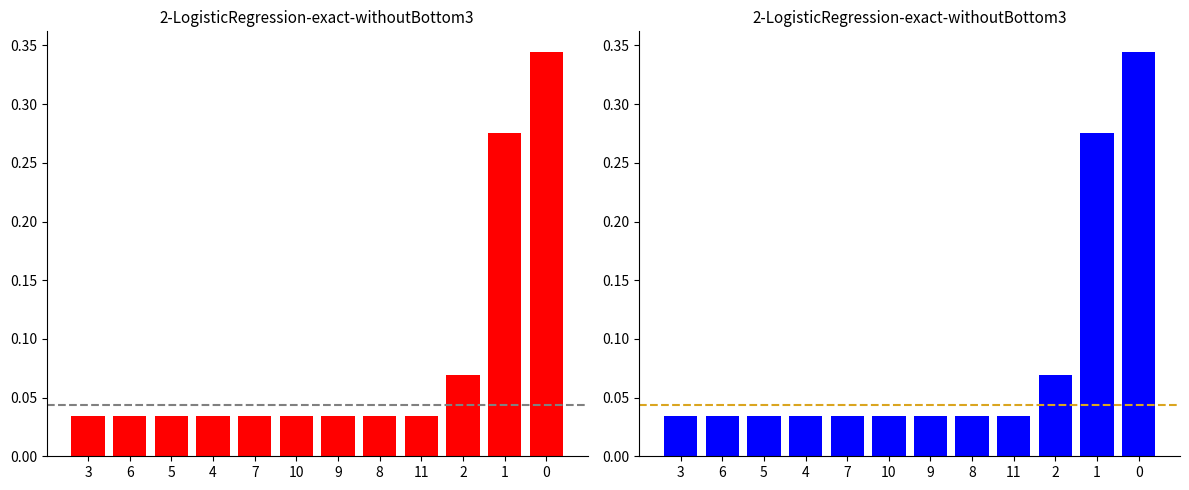

Which series has the largest range (max minus min)?

count (red)